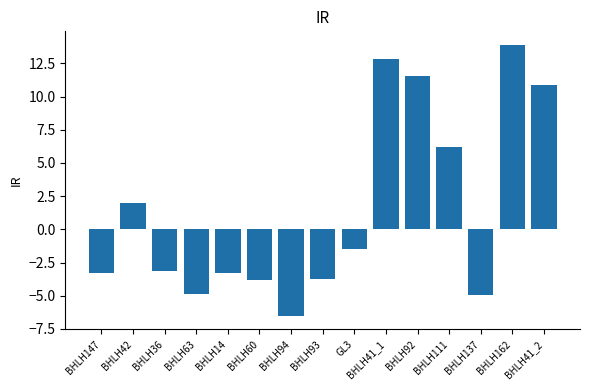

What is the average value?

1.5